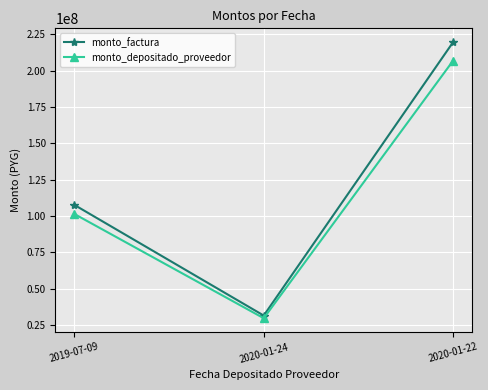

What is the total value across all series at 2020-01-24?

61131871